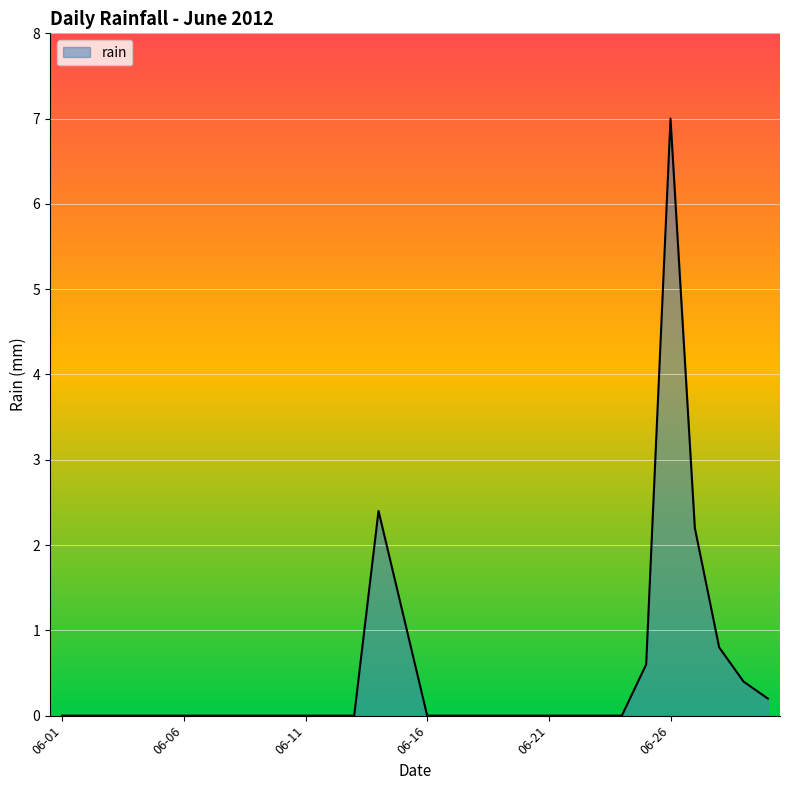

What is the maximum value shown in the chart?

7.0